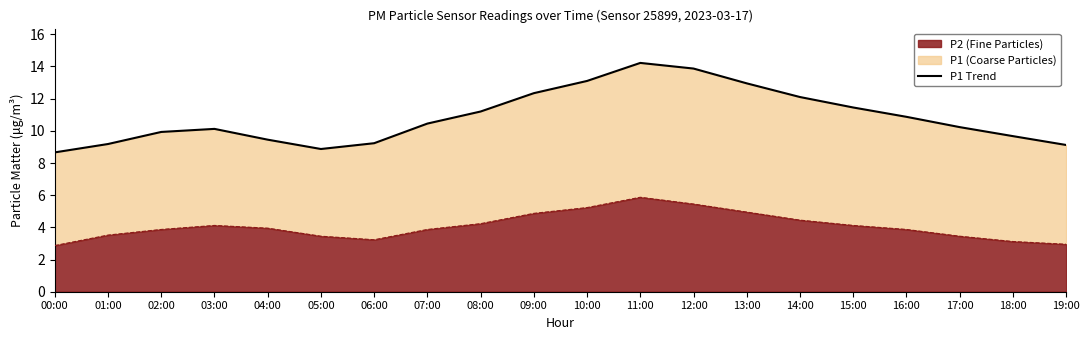

The value at 12:00 is 13.9. True or false?

True